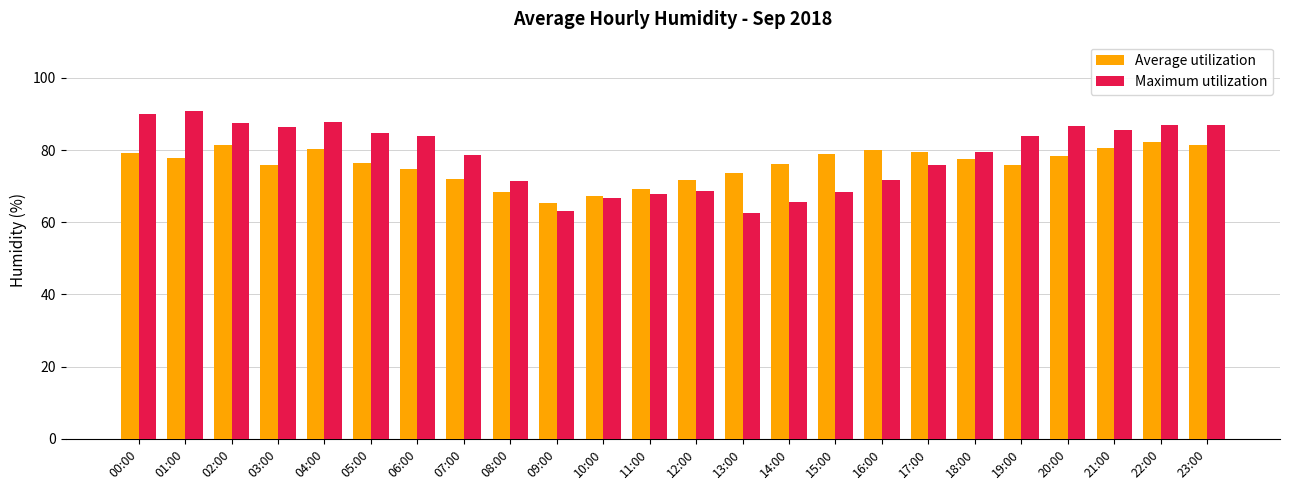

What position from the left is 16:00?

17